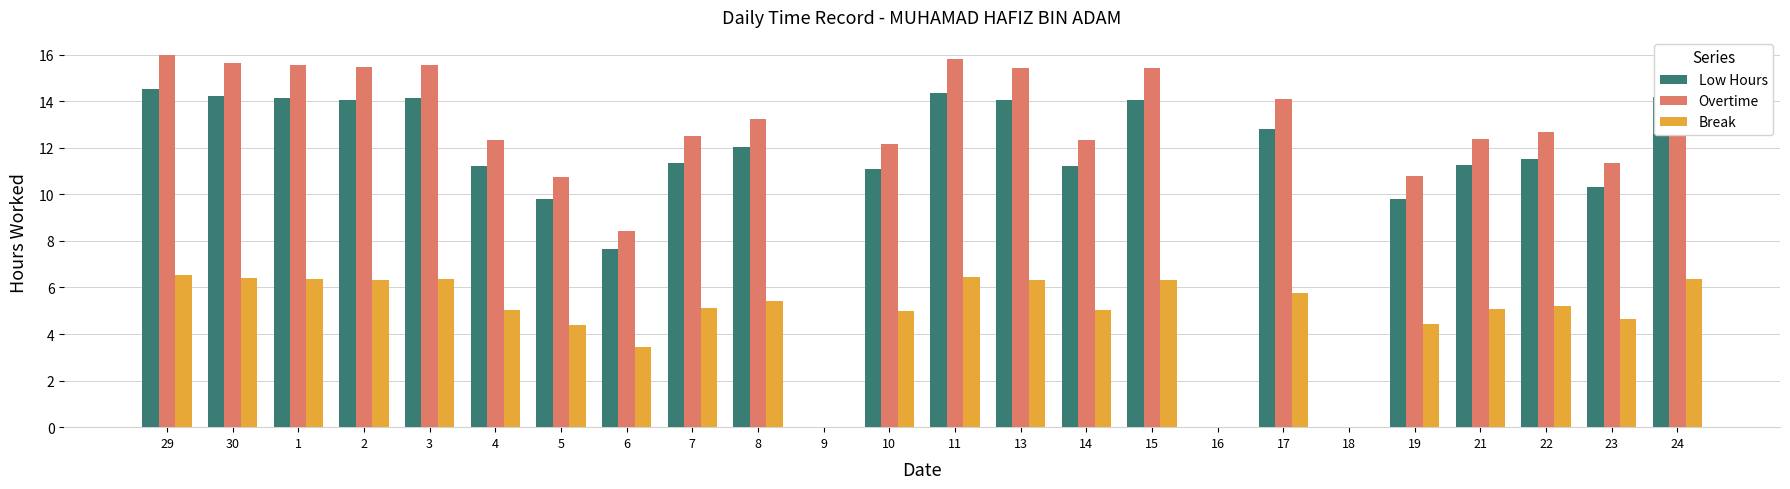

How many series are shown in this chart?

3